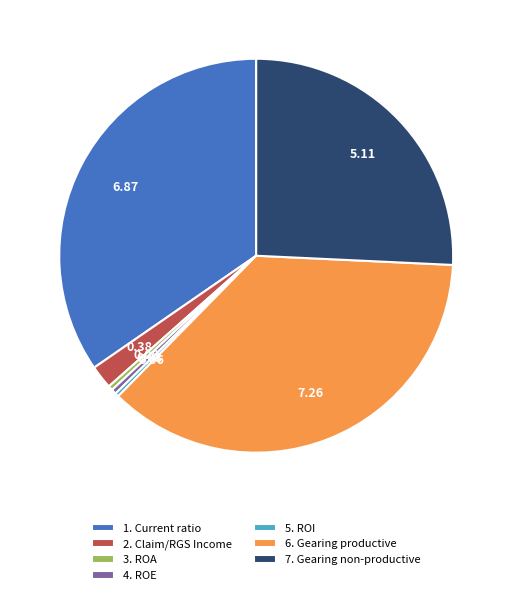

Is 2. Claim/RGS Income the majority of the pie?

No